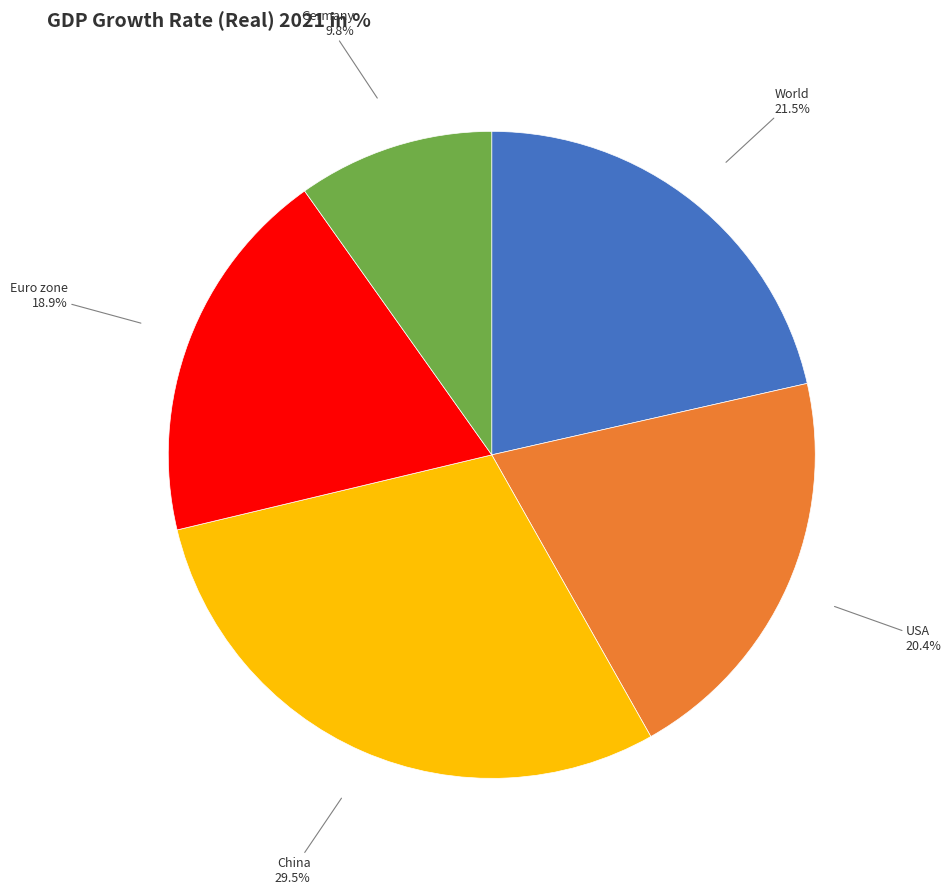

Does Germany represent more than half of the total?

No